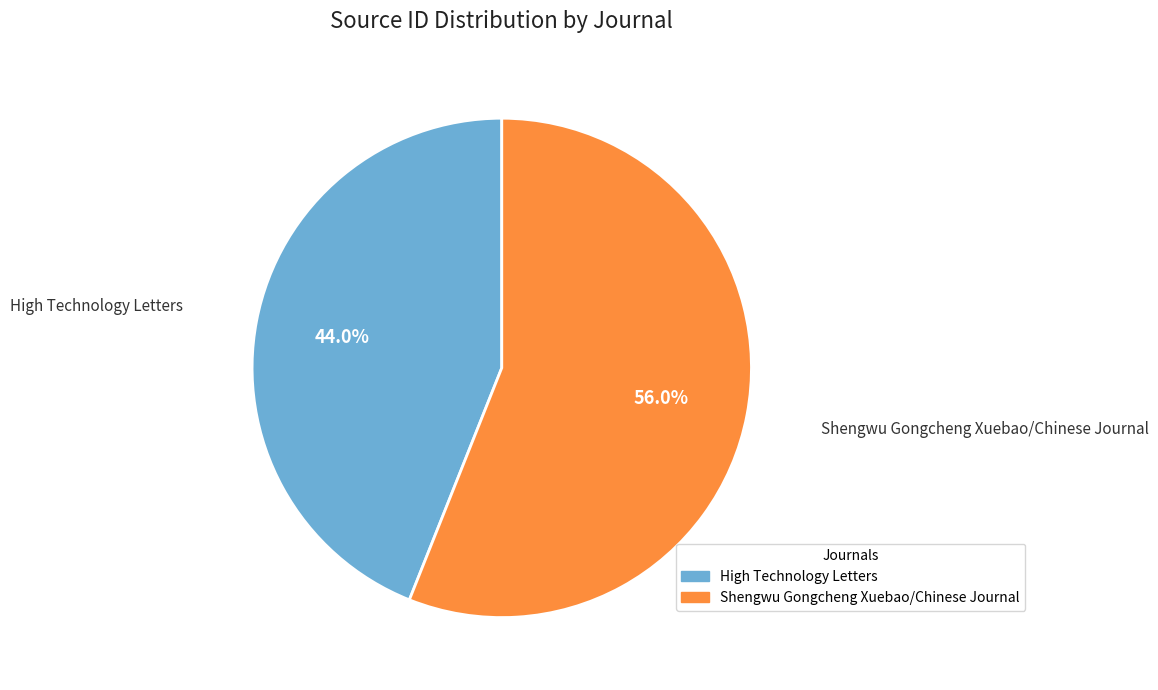

What portion of the pie excludes Shengwu Gongcheng Xuebao/Chinese Journal?

44.0%